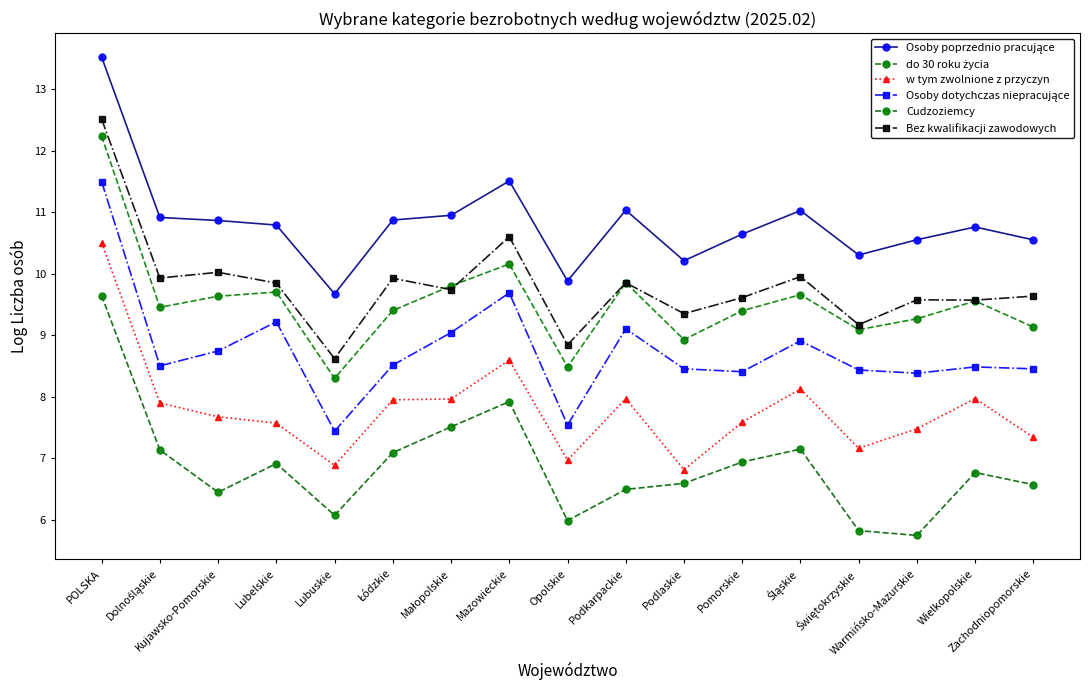

What is the maximum value shown in the chart?

13.5